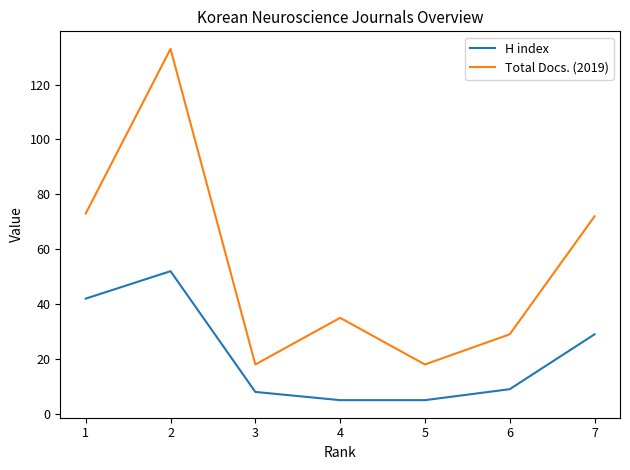

Which series has the widest spread of values?

Total Docs. (2019)